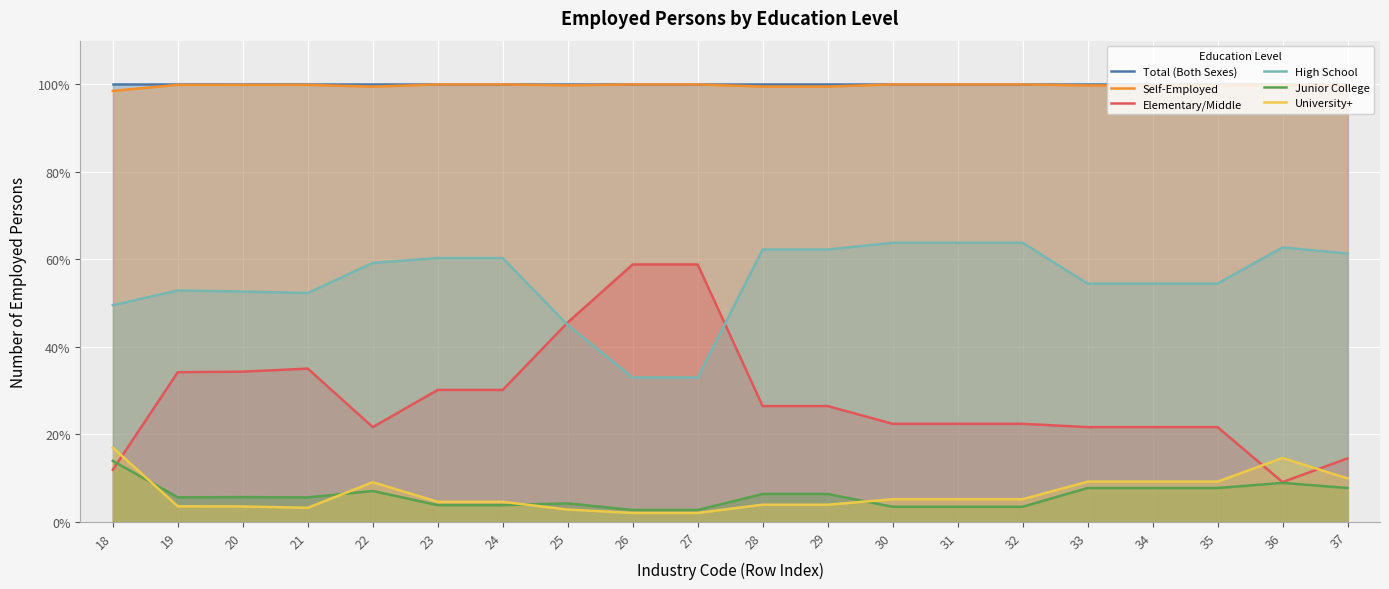

What is the spread (max minus min) of values at 36?

91.1